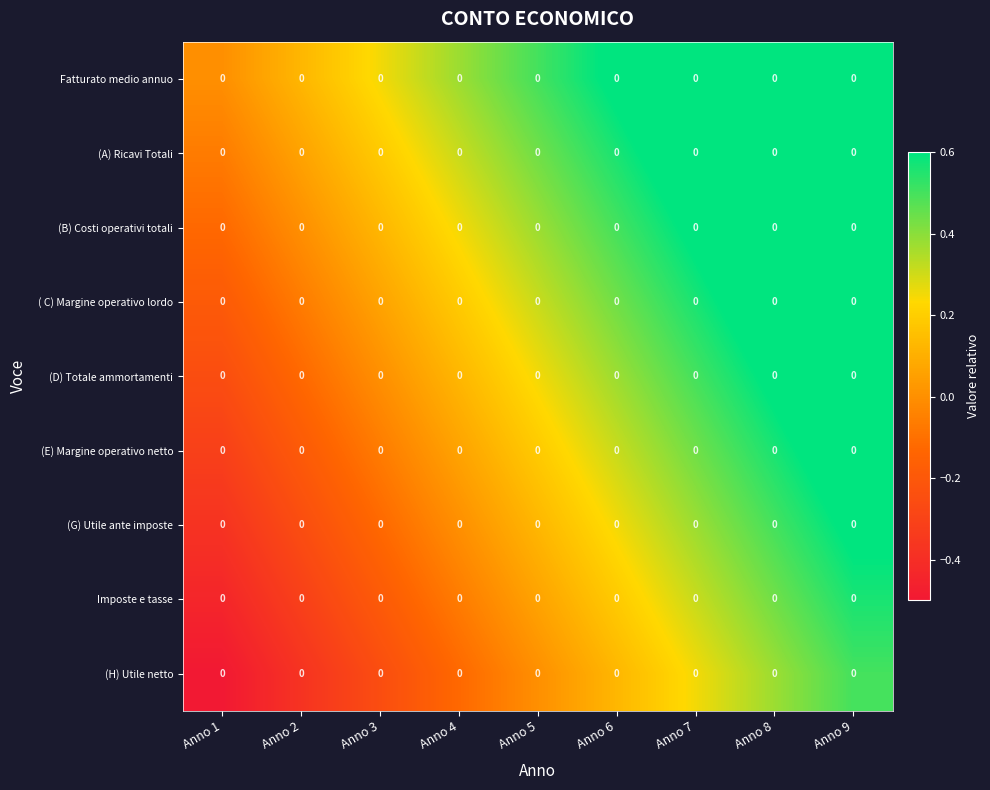

Between Anno 5 and Anno 7, which is larger?

Anno 7